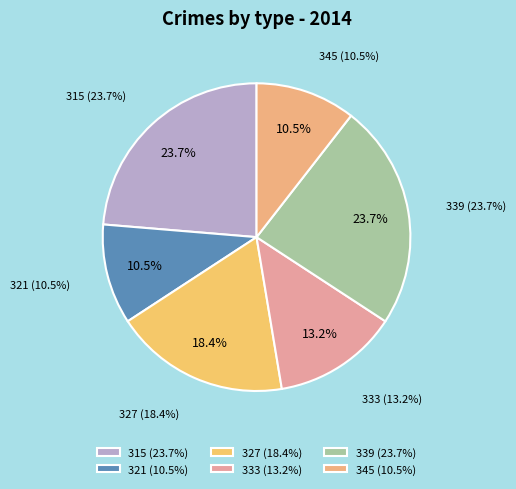

The 339 slice represents 5% of the pie. True or false?

False